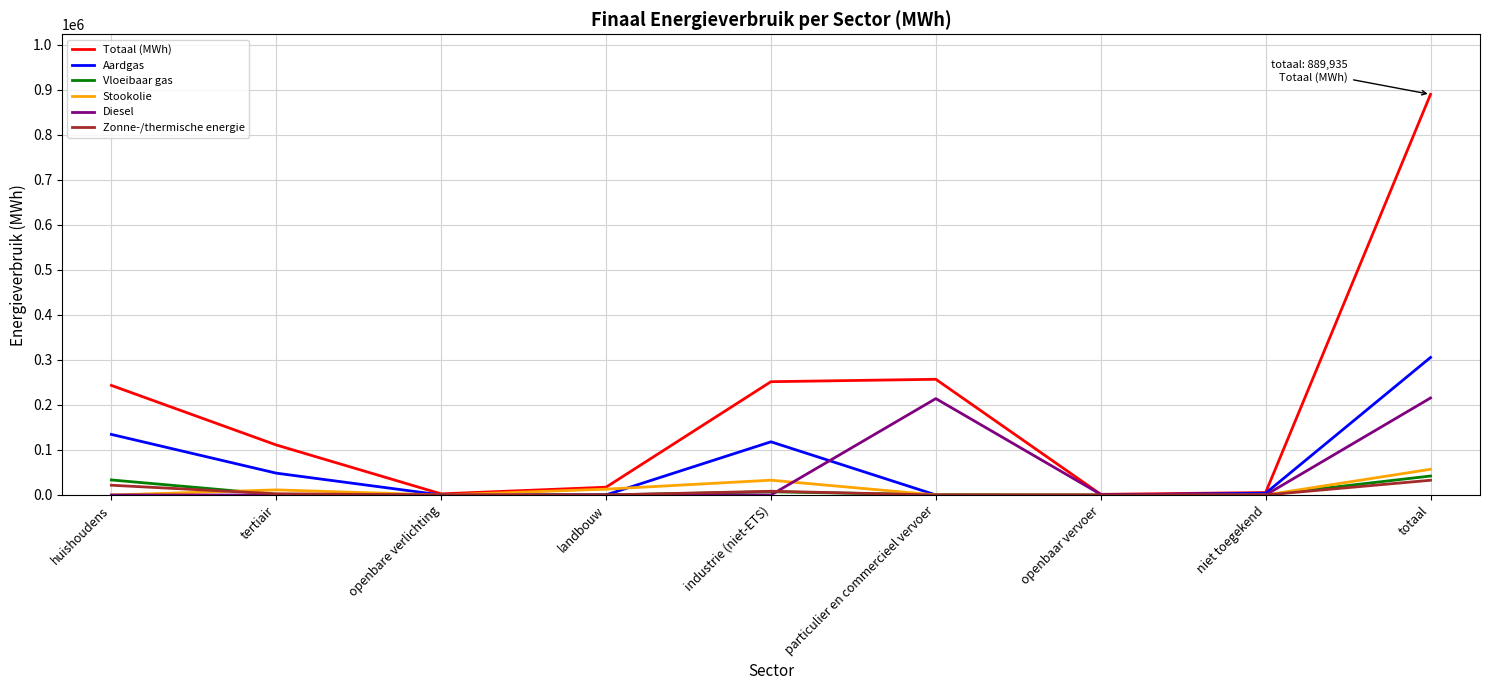

The value of Totaal (MWh) at particulier en commercieel vervoer is 257028.7. True or false?

True